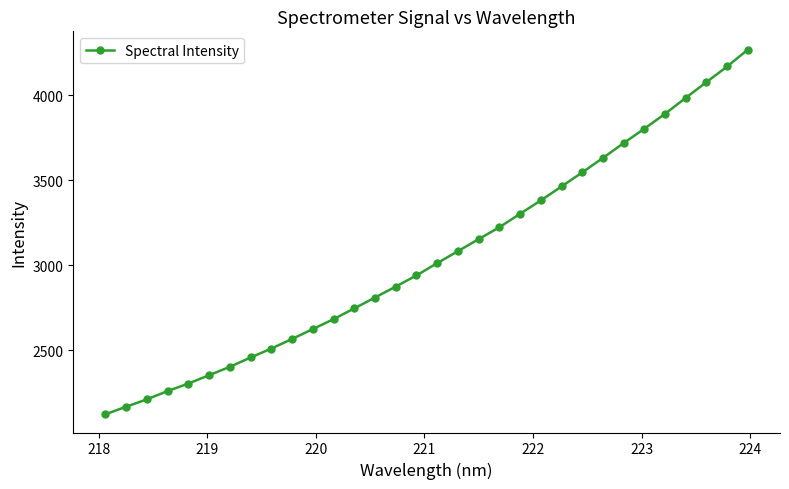

What is the average value?

3054.1